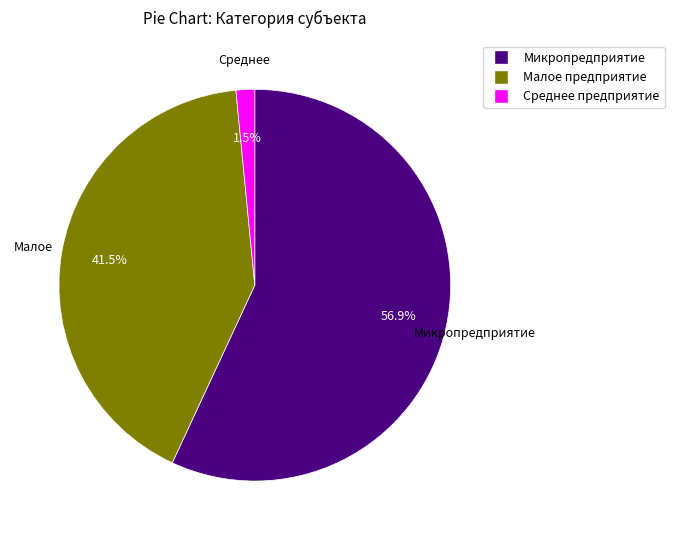

Combined, do Среднее предприятие and Малое предприятие account for over 50%?

No